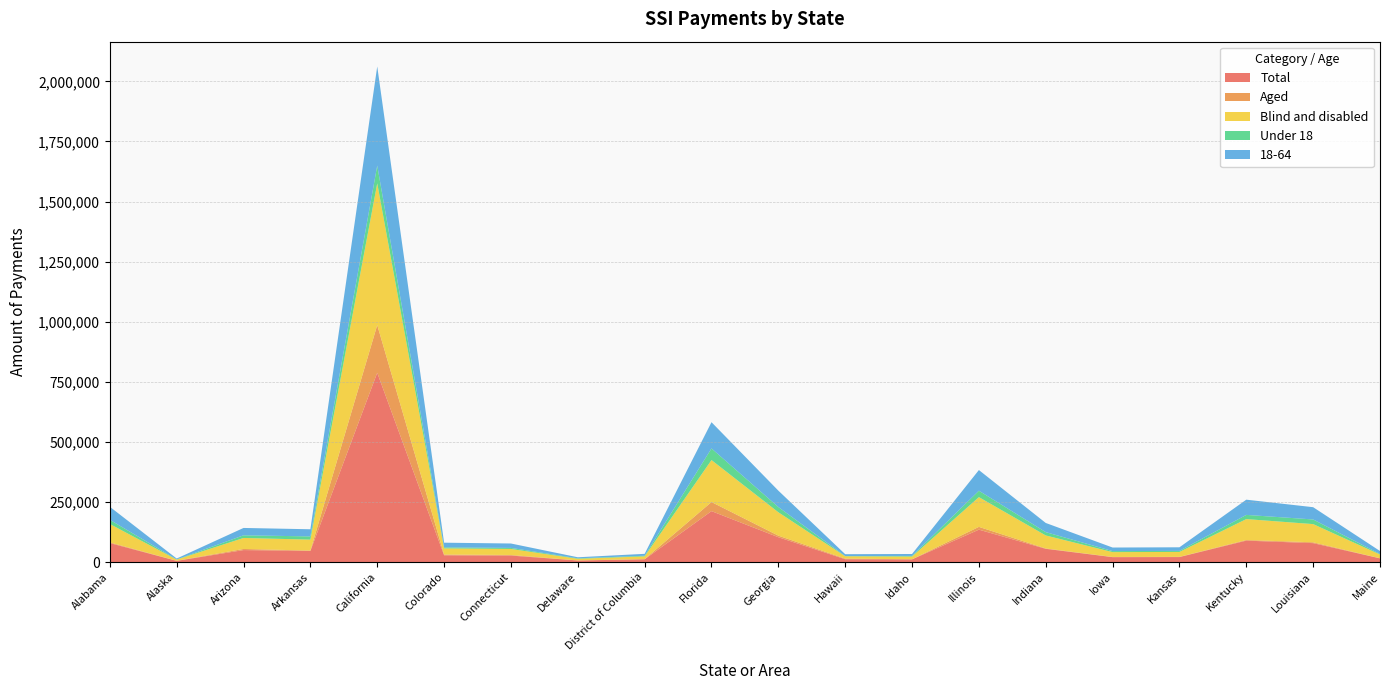

Reading left to right, what are all the values shown in this chart?

Total: Alabama=79426	Alaska=5385	Arizona=50340	Arkansas=46903	California=787864	Colorado=28695	Connecticut=27494	Delaware=7063	District of Columbia=12052	Florida=212369	Georgia=103818	Hawaii=12294	Idaho=11663	Illinois=135275	Indiana=55579	Iowa=20929	Kansas=21293	Kentucky=89611	Louisiana=79201	Maine=15905
Aged: Alabama=2916	Alaska=615	Arizona=4647	Arkansas=1443	California=198394	Colorado=3105	Connecticut=2454	Delaware=378	District of Columbia=601	Florida=37786	Georgia=6542	Hawaii=2548	Idaho=448	Illinois=11579	Indiana=1494	Iowa=832	Kansas=893	Kentucky=2609	Louisiana=3480	Maine=439
Blind and disabled: Alabama=76510	Alaska=4771	Arizona=45693	Arkansas=45461	California=589470	Colorado=25591	Connecticut=25040	Delaware=6685	District of Columbia=11450	Florida=174583	Georgia=97277	Hawaii=9745	Idaho=11214	Illinois=123696	Indiana=54085	Iowa=20097	Kansas=20400	Kentucky=87003	Louisiana=75721	Maine=15466
Under 18: Alabama=17398	Alaska=635	Arizona=11008	Arkansas=13443	California=73914	Colorado=4302	Connecticut=4330	Delaware=1923	District of Columbia=2636	Florida=48374	Georgia=21722	Hawaii=896	Idaho=2644	Illinois=26624	Indiana=13844	Iowa=4239	Kansas=4399	Kentucky=17445	Louisiana=19272	Maine=2071
18-64: Alabama=54113	Alaska=3746	Arizona=30712	Arkansas=29660	California=412299	Colorado=19365	Connecticut=18363	Delaware=4359	District of Columbia=7950	Florida=109147	Georgia=68214	Hawaii=7751	Idaho=8067	Illinois=86019	Indiana=38126	Iowa=14828	Kansas=14952	Kentucky=63298	Louisiana=51034	Maine=12545